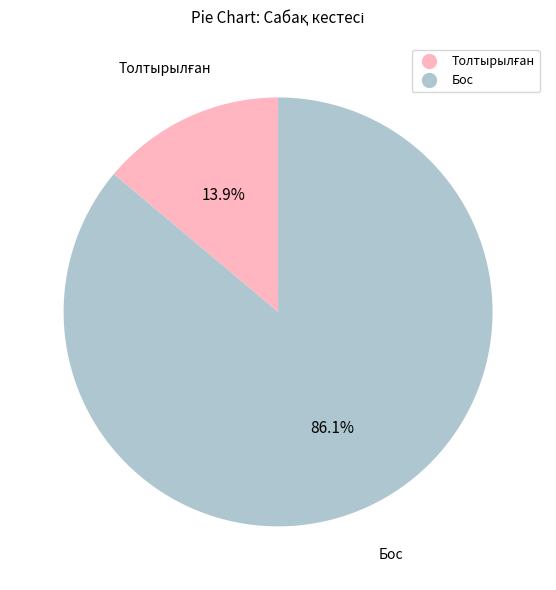

How many slices are in this pie chart?

2